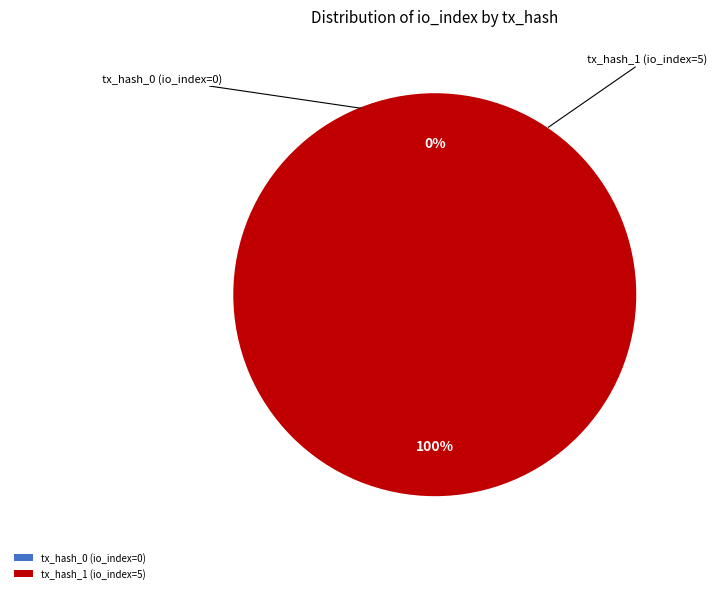

What is the majority slice?

tx_hash_1 (io_index=5)